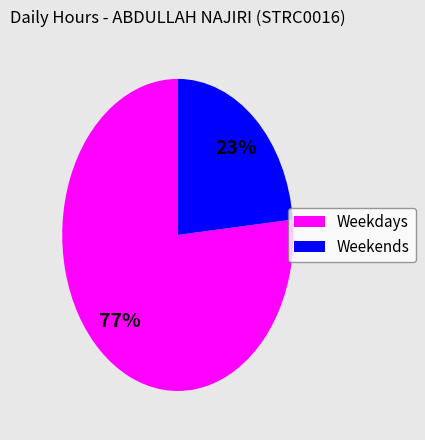

To the nearest percent, what is the average slice percentage?

50%